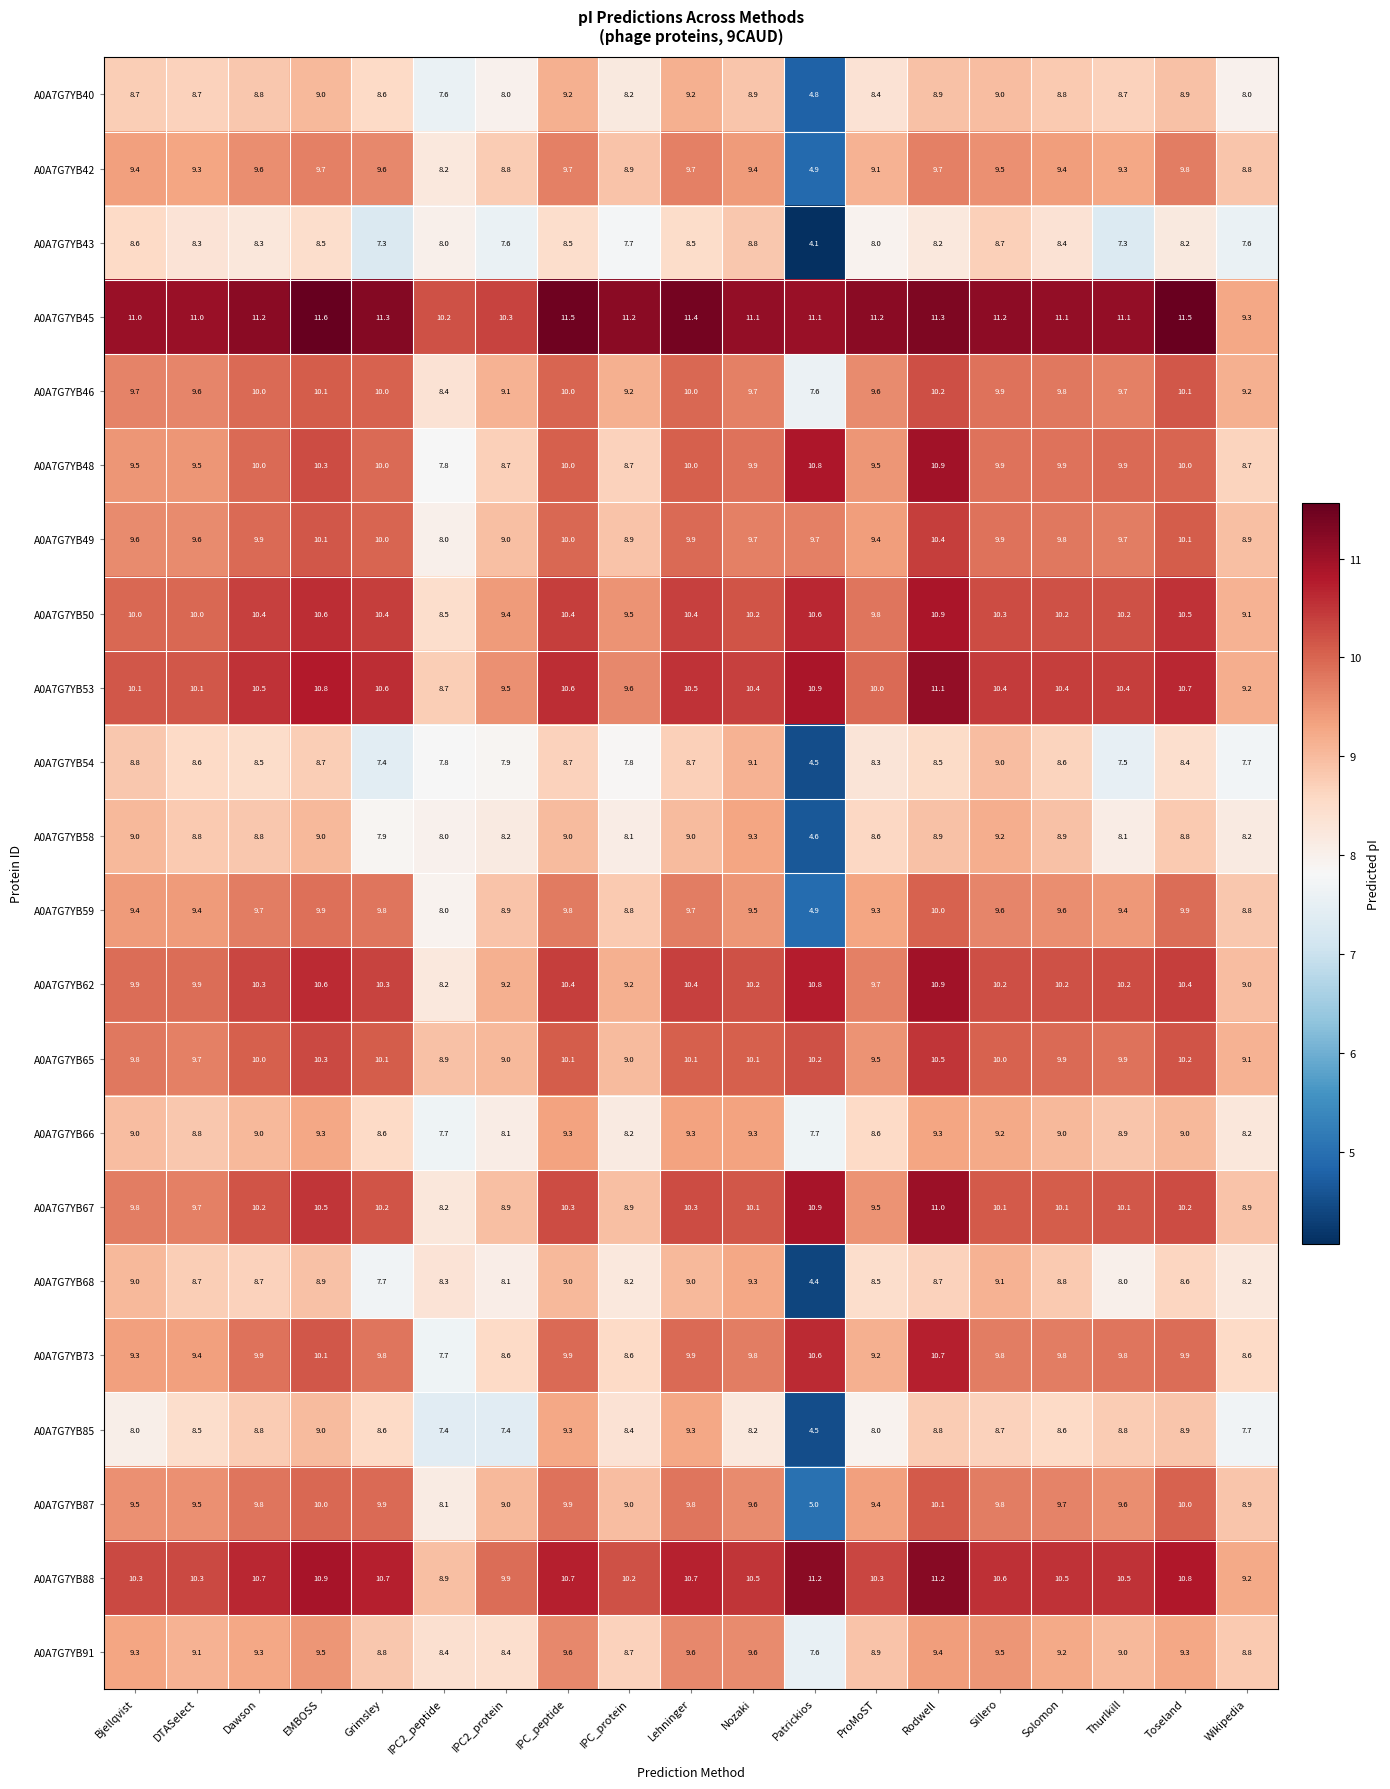

The A0A7G7YB48 series shows 10.9 at Rodwell. True or false?

True